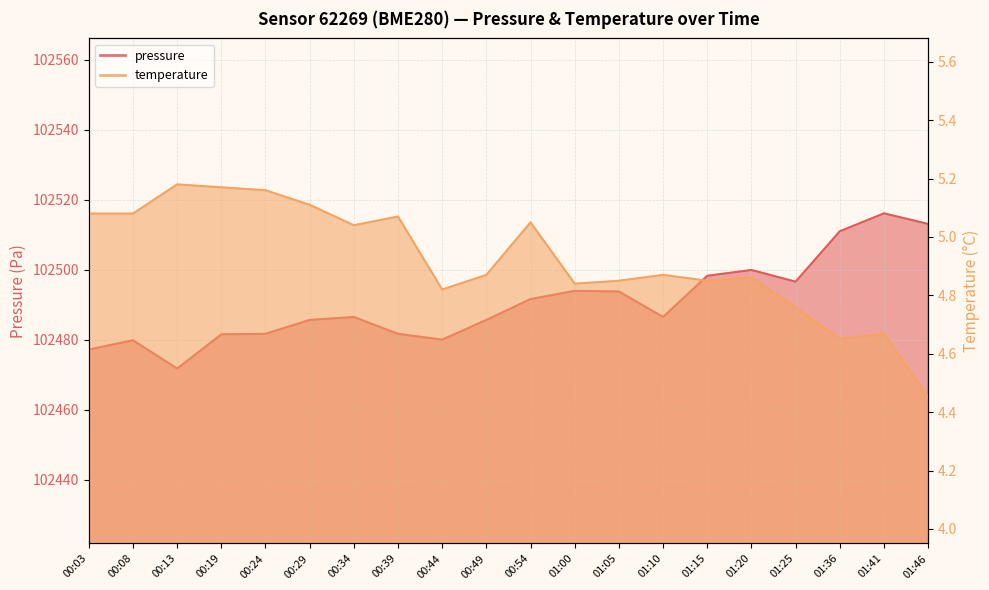

What is the highest value of the temperature series?

5.2